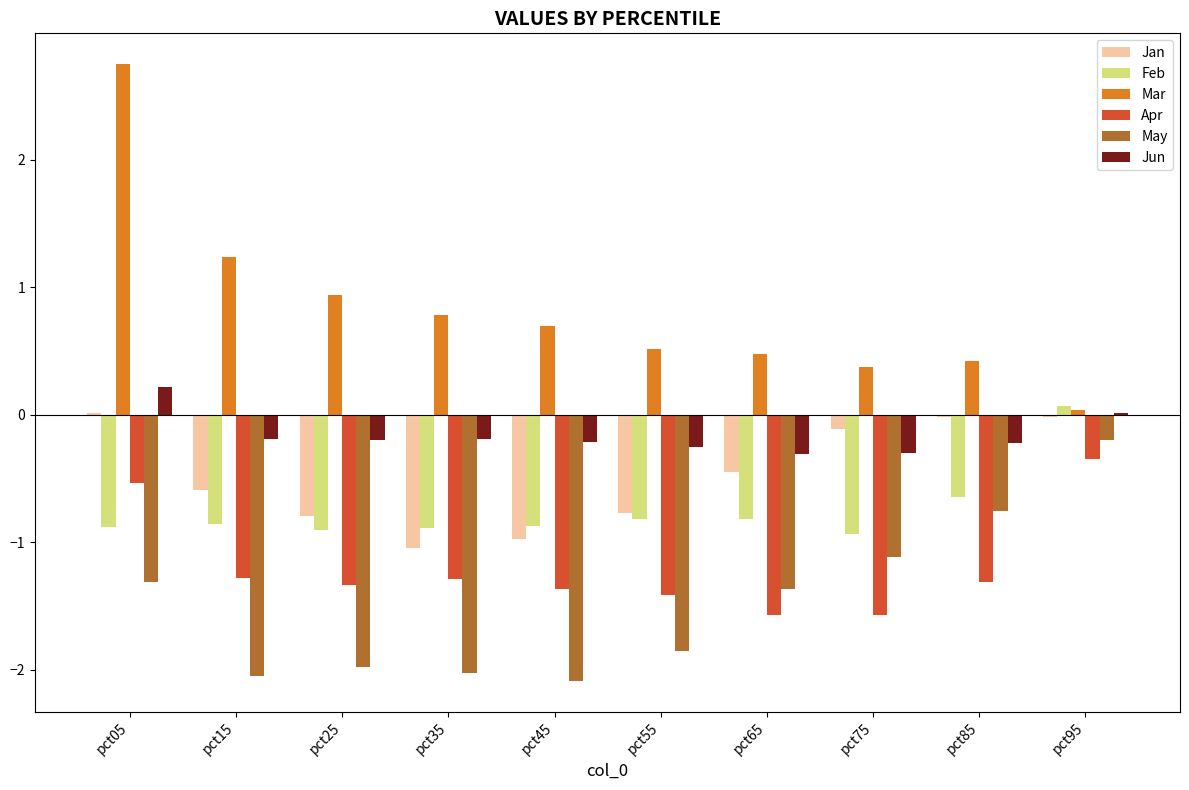

The Mar series shows 2.7 at pct05. True or false?

True